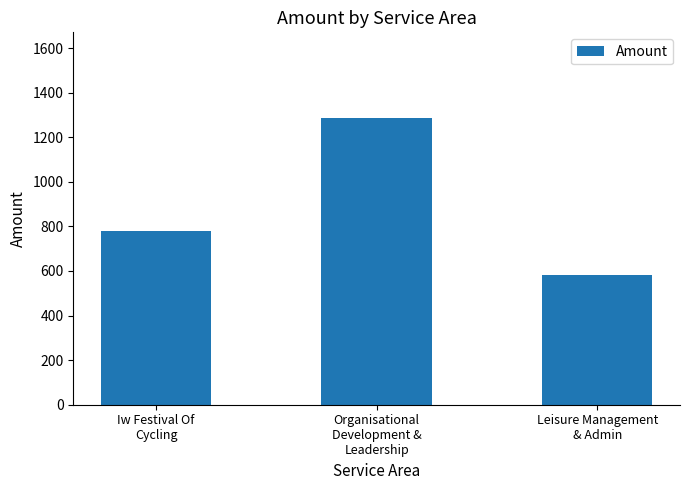

List the labels in order of value, largest first.

Organisational
Development &
Leadership, Iw Festival Of
Cycling, Leisure Management
& Admin